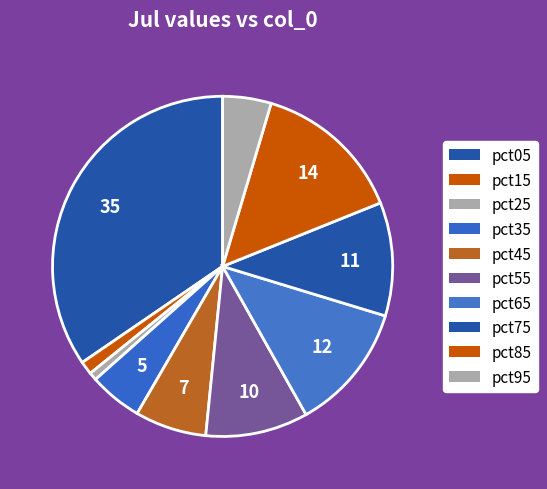

Is it true that pct85 is 14% of the pie?

True